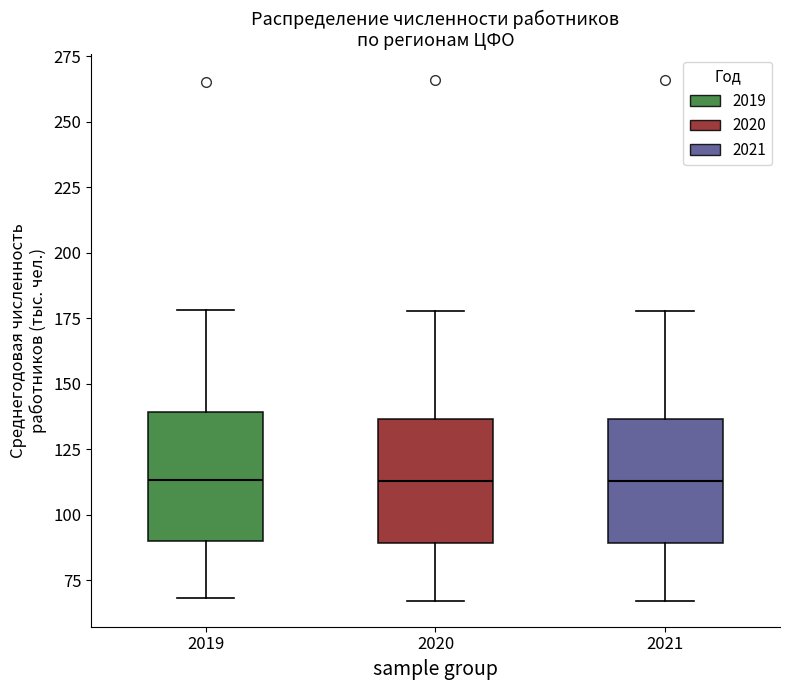

Reading left to right, read every box against the y-axis: the position of its median line, the range the box covers, and the ends of its whiskers. The values are not printed on the chart, so give them approximately, as read against the axis.

2019: median 115, box 90 to 140, whiskers 70 to 180
2020: median 115, box 90 to 135, whiskers 65 to 180
2021: median 115, box 90 to 135, whiskers 65 to 180